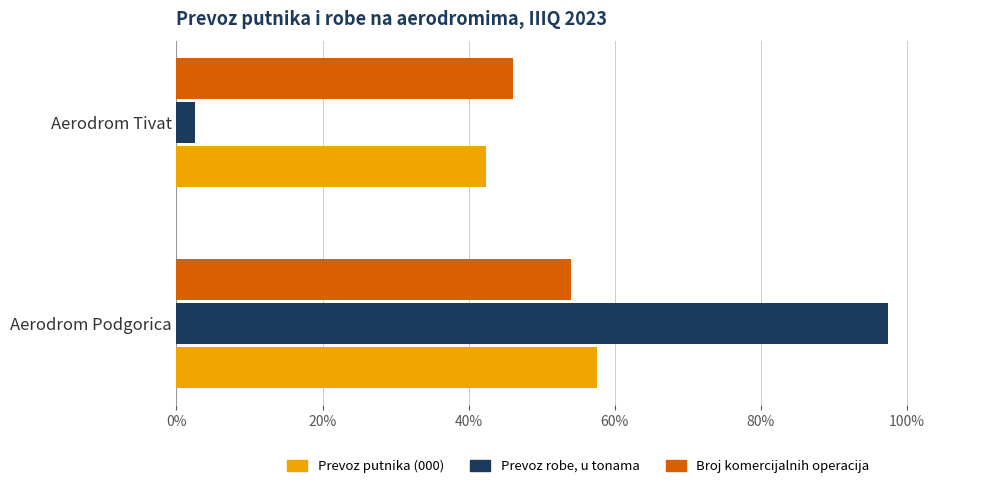

Which series has the widest spread of values?

Prevoz robe, u tonama